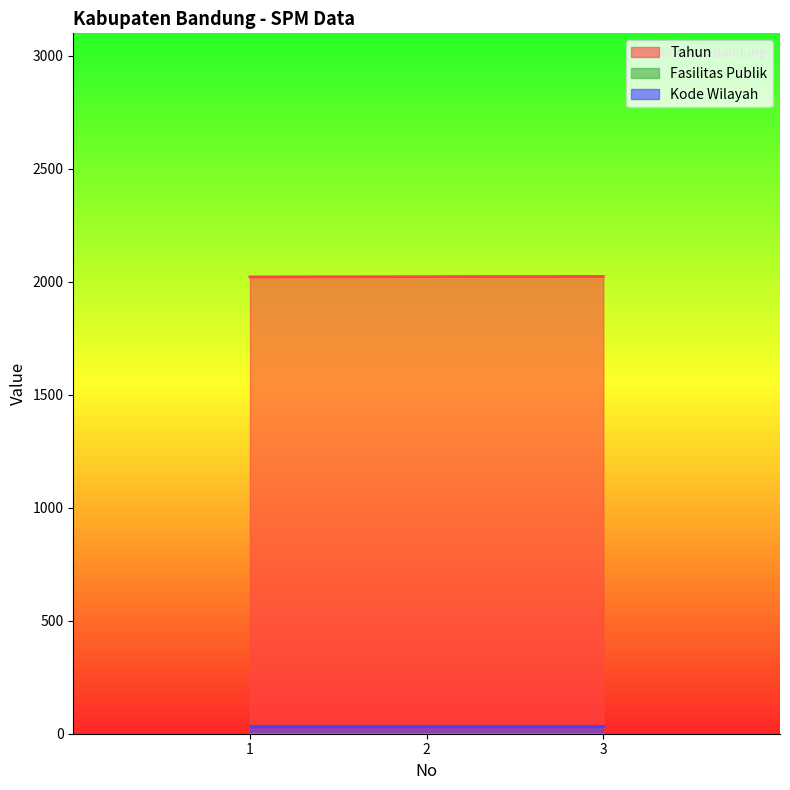

What is the sum of the Kode Wilayah values at 1 and 2?

64.1